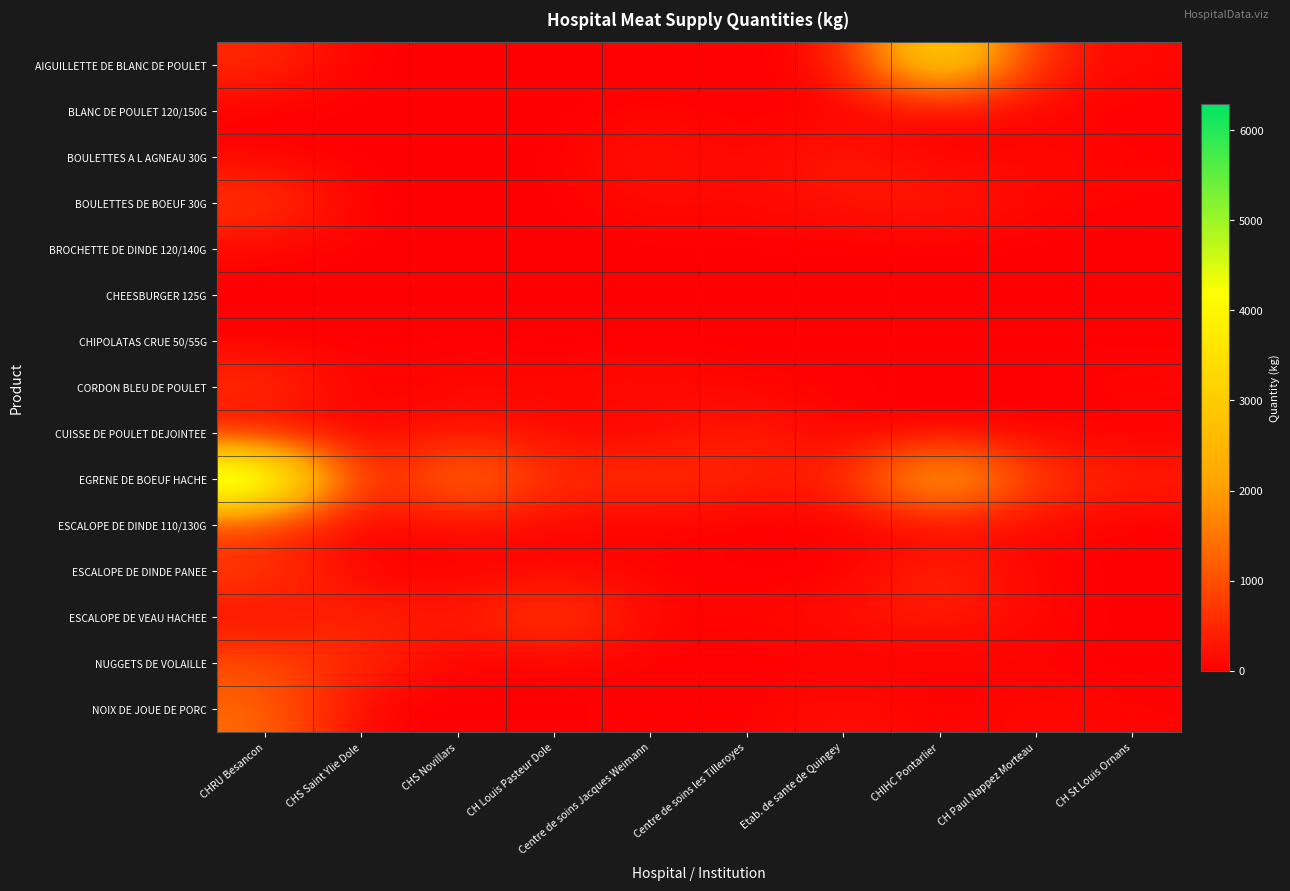

Rank the series at CHS Novillars from lowest to highest value.

BLANC DE POULET 120/150G, BOULETTES A L AGNEAU 30G, BOULETTES DE BOEUF 30G, BROCHETTE DE DINDE 120/140G, CHEESBURGER 125G, NUGGETS DE VOLAILLE, NOIX DE JOUE DE PORC, AIGUILLETTE DE BLANC DE POULET, ESCALOPE DE DINDE PANEE, CHIPOLATAS CRUE 50/55G, CORDON BLEU DE POULET, ESCALOPE DE DINDE 110/130G, ESCALOPE DE VEAU HACHEE, CUISSE DE POULET DEJOINTEE, EGRENE DE BOEUF HACHE